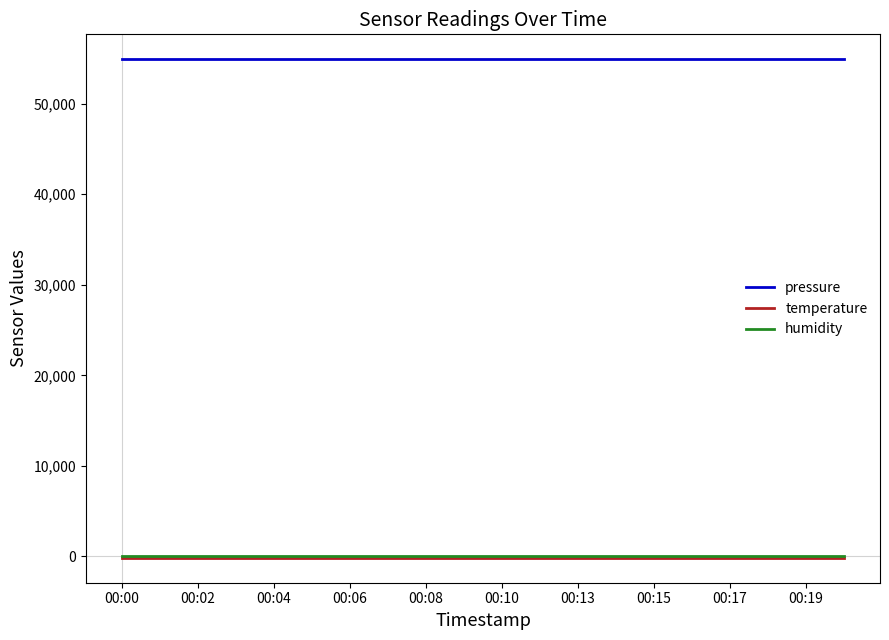

True or false: temperature and pressure intersect in this chart.

False